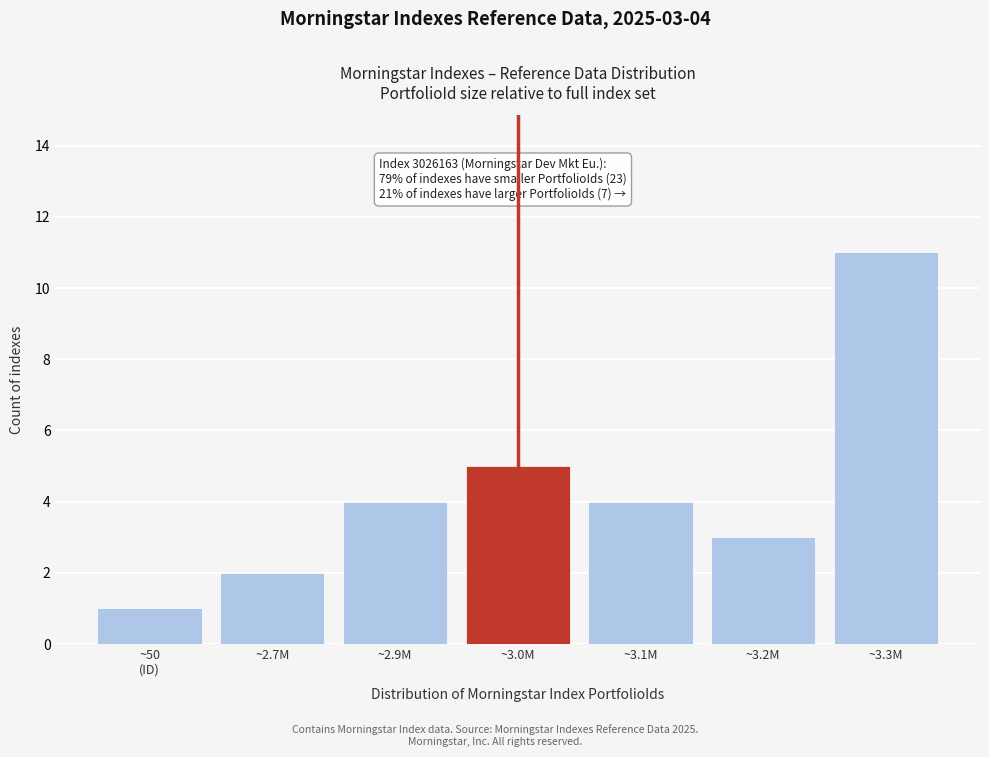

Reading right to left, extract all data points from this chart.

11	3	4	5	4	2	1